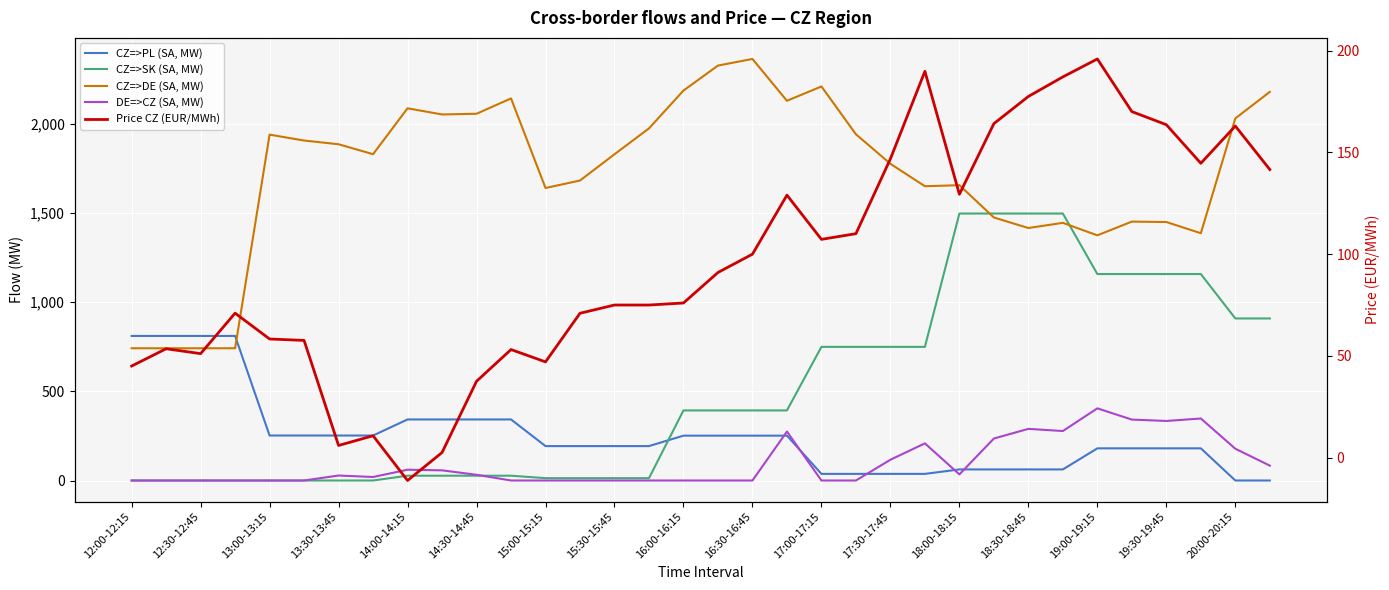

What is the average value of the Price CZ (EUR/MWh) series?

96.8